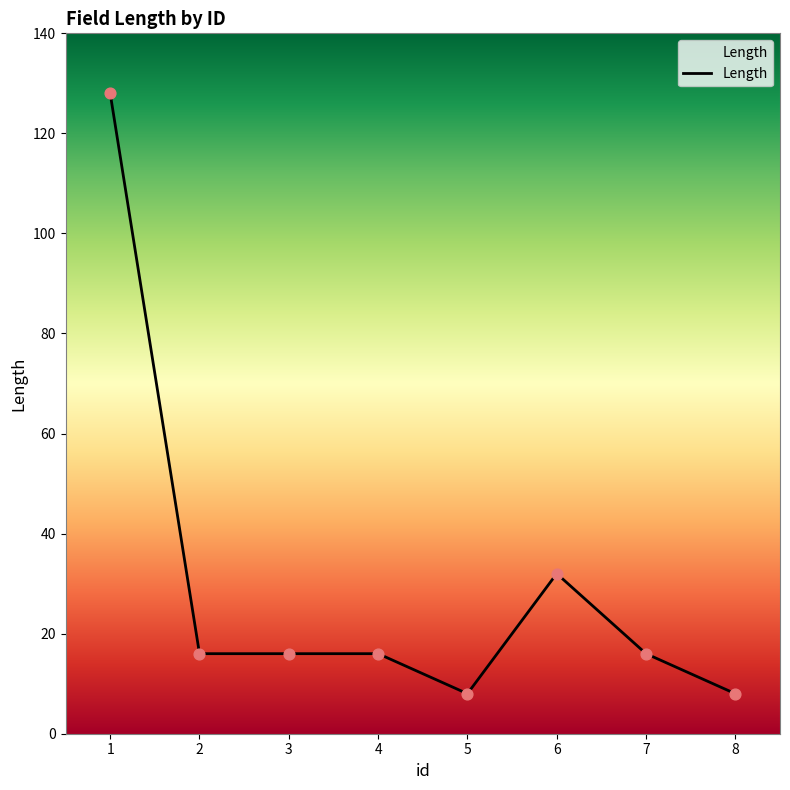

What is the ratio of the value at 2 to the value at 4?

1.0